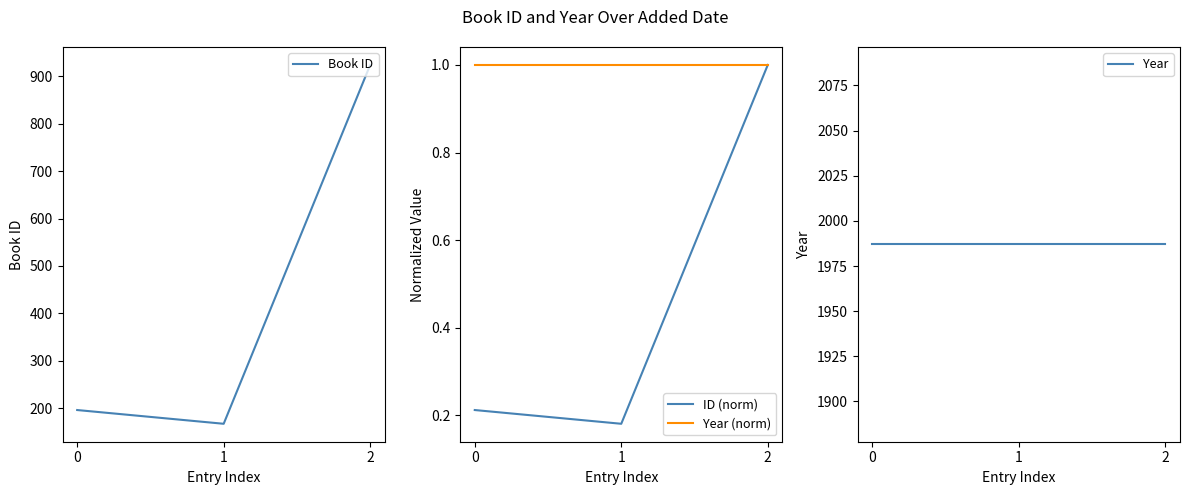

How many series are shown in this chart?

4